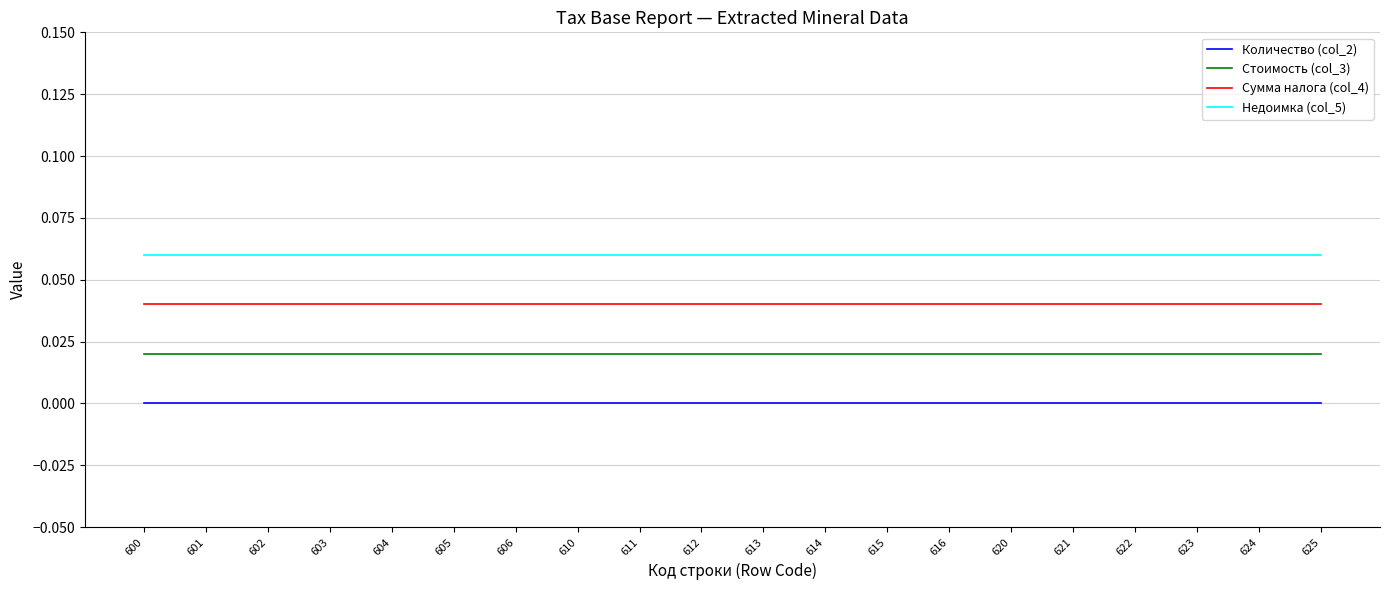

The value of Недоимка (col_5) at 613 is 0.0. True or false?

False